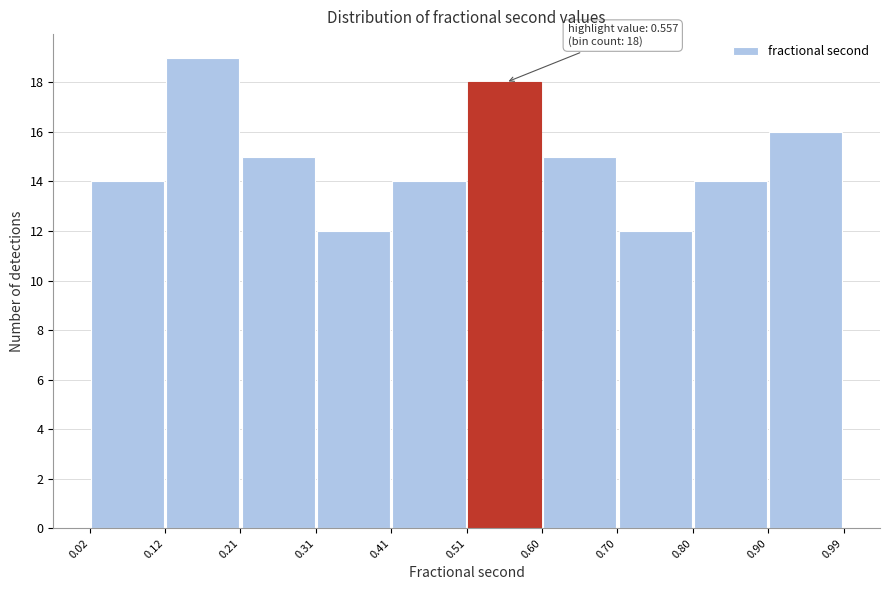

Over which range of the x-axis is the bar tallest?

0.12 to 0.21